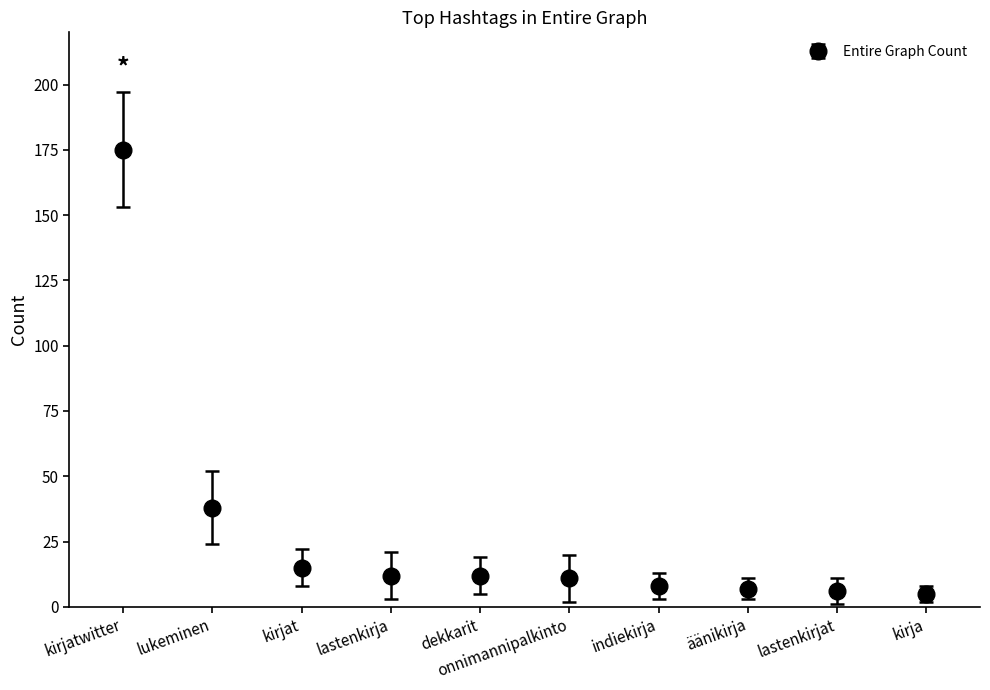

What is the ratio of the value at lukeminen to the value at onnimannipalkinto?

3.5